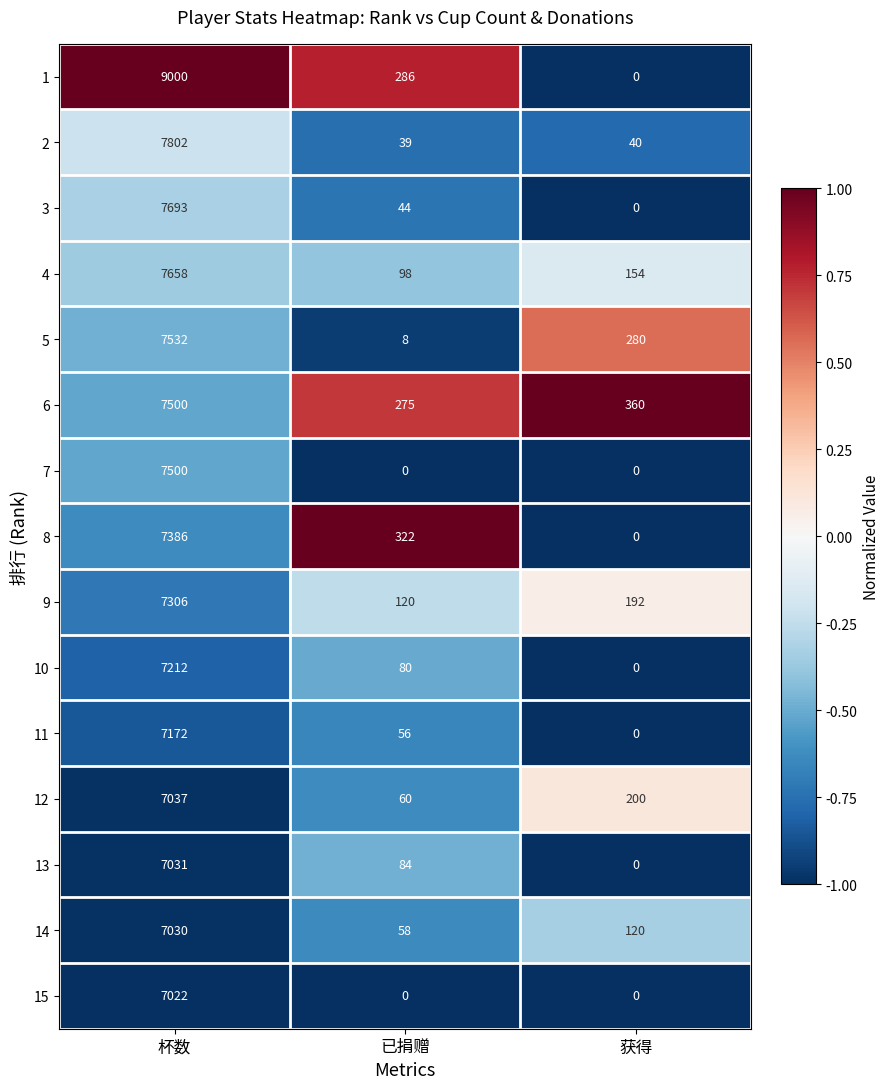

Is the value of 12 at 获得 greater than the value of 9 at 已捐赠?

Yes